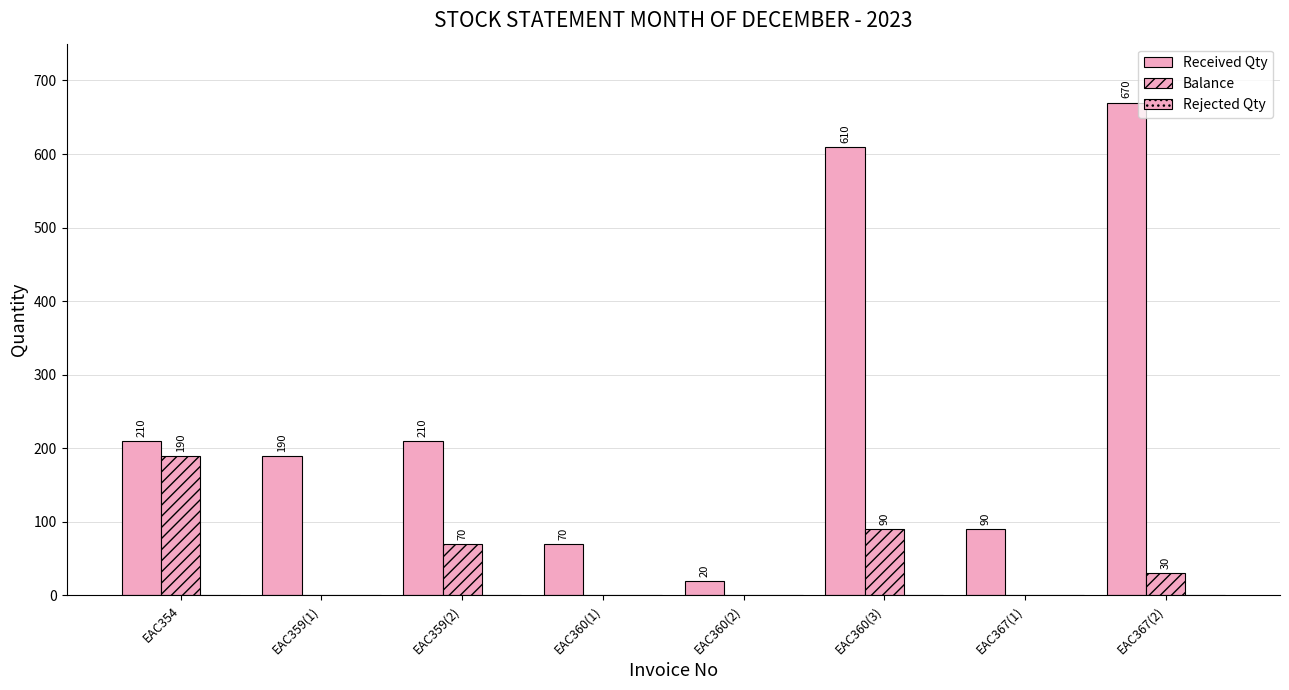

Where is Received Qty nearest to the value 345?

EAC354